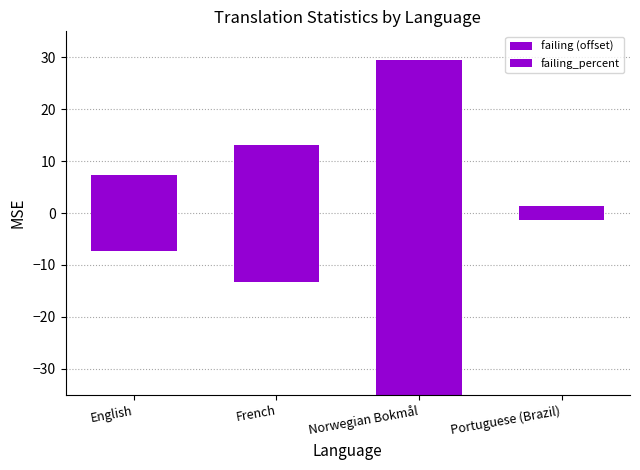

Is it true that failing_percent equals 18.6 at Norwegian Bokmål?

False